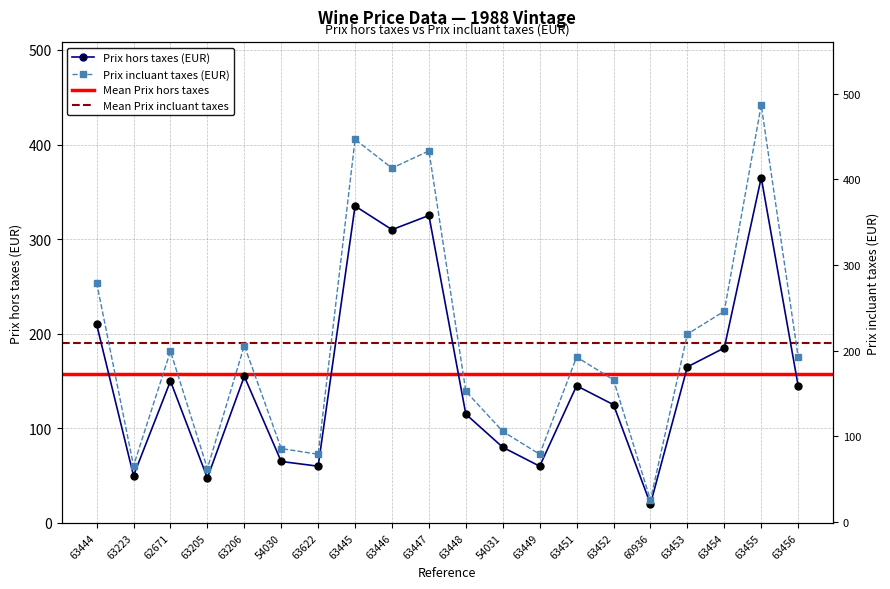

How many data points in Prix hors (EUR) are less than 145?

9